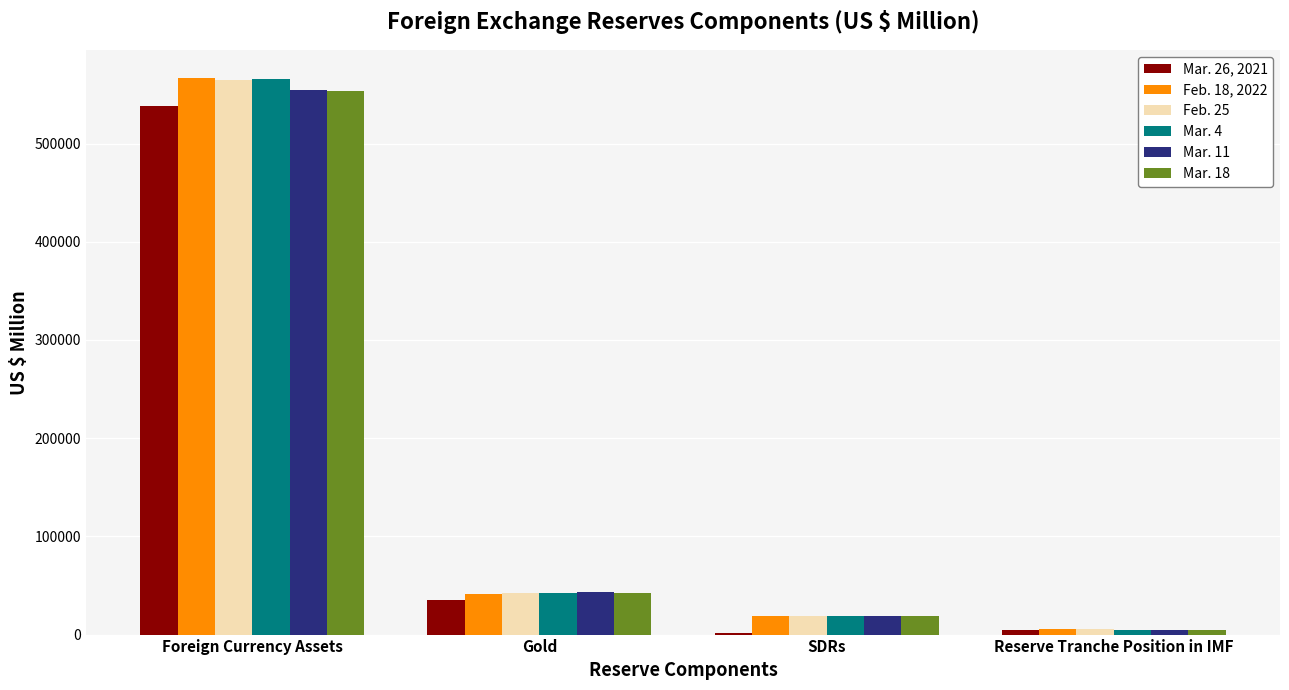

Reading right to left, list all the values displayed in this chart.

Mar. 26, 2021: Reserve Tranche Position in IMF=4935	SDRs=1490	Gold=34907	Foreign Currency Assets=537953
Feb. 18, 2022: Reserve Tranche Position in IMF=5221	SDRs=19162	Gold=41509	Foreign Currency Assets=567060
Feb. 25: Reserve Tranche Position in IMF=5187	SDRs=19040	Gold=42467	Foreign Currency Assets=564832
Mar. 4: Reserve Tranche Position in IMF=5153	SDRs=18981	Gold=42320	Foreign Currency Assets=565466
Mar. 11: Reserve Tranche Position in IMF=5146	SDRs=18928	Gold=43842	Foreign Currency Assets=554359
Mar. 18: Reserve Tranche Position in IMF=5146	SDRs=18865	Gold=42011	Foreign Currency Assets=553656